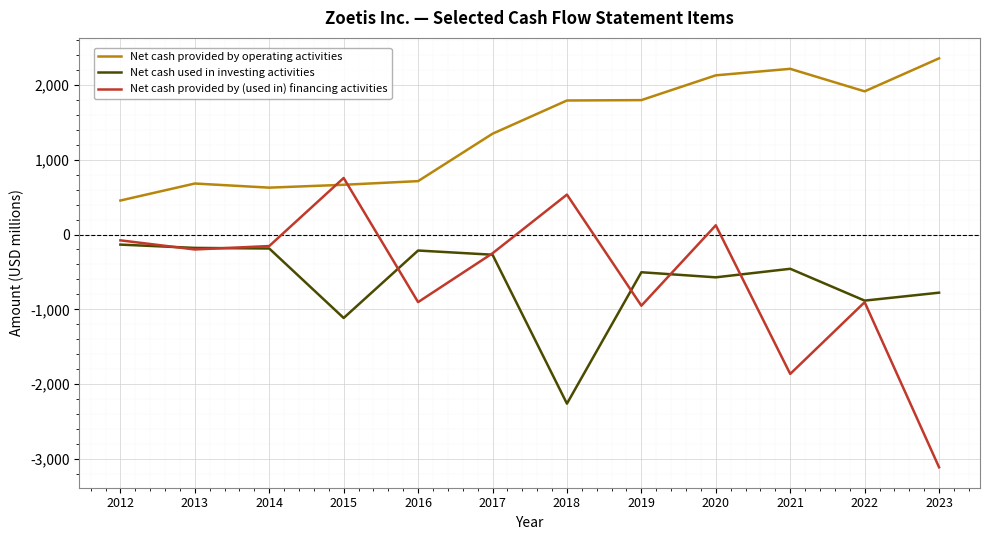

Read the Net cash provided by operating activities value at 2023, to the nearest 50.

2350